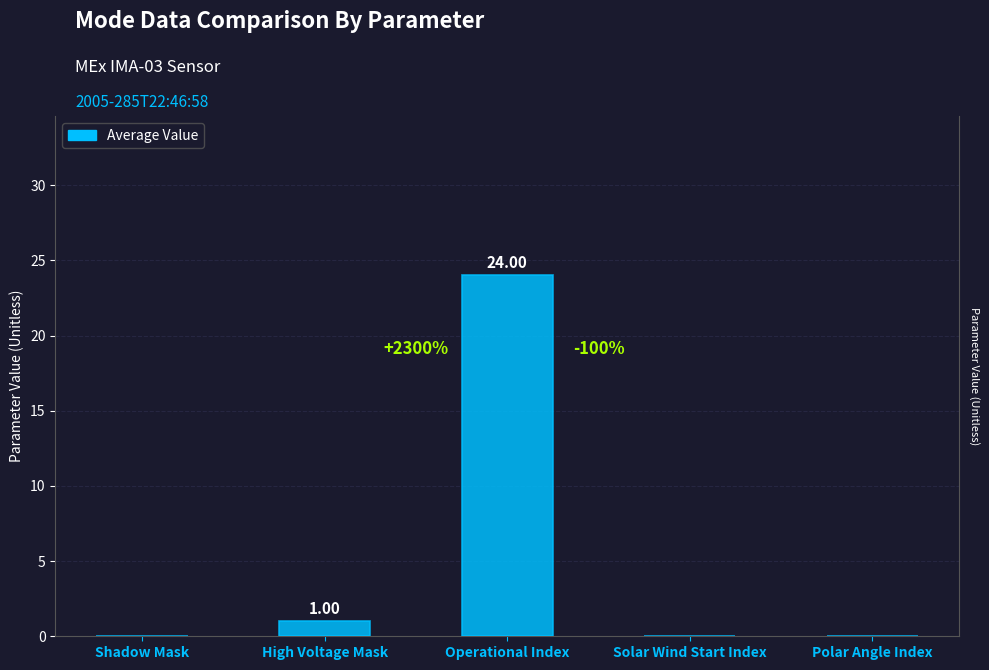

True or false: the data shows -10 at Solar Wind Start Index.

False